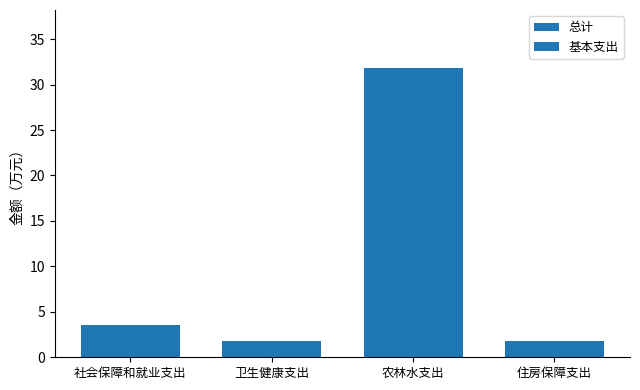

How many categories are shown in the chart?

4